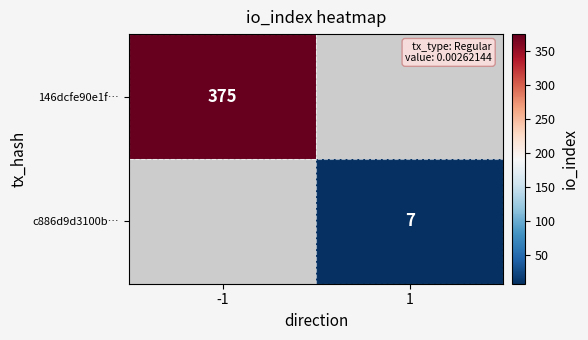

True or false: c886d9d3100b… has a value of 3 at 1.

False